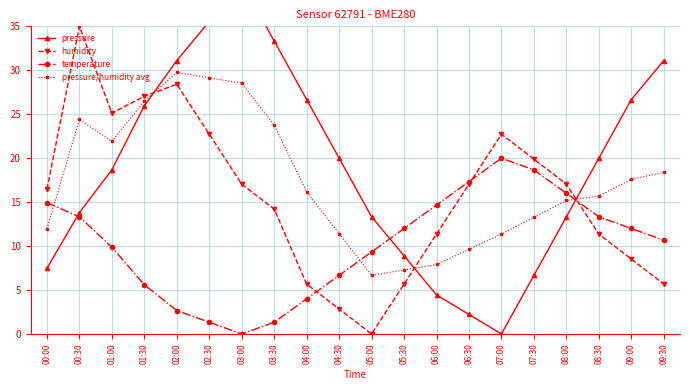

At which category does temperature reach its first local peak?

07:00